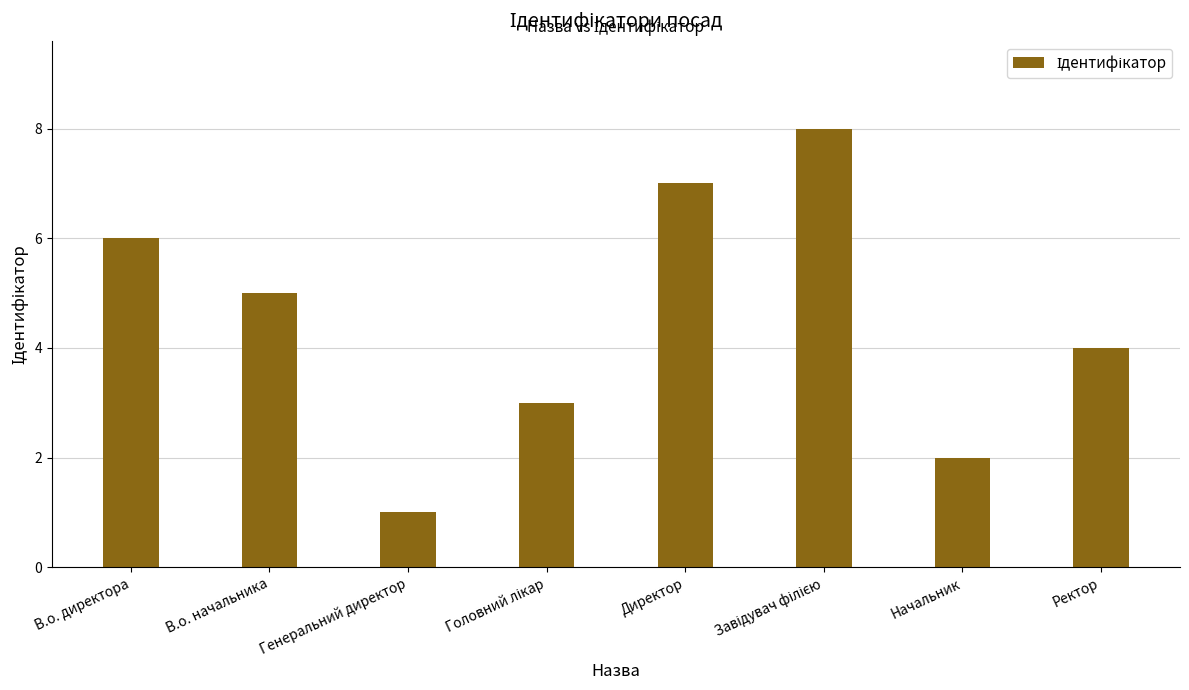

What is the minimum value shown in the chart?

1